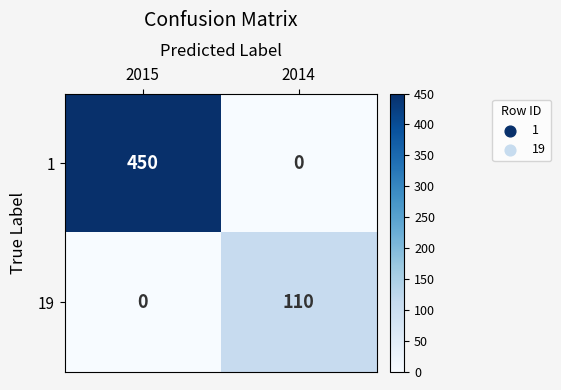

At how many categories does at least one series exceed 72?

2